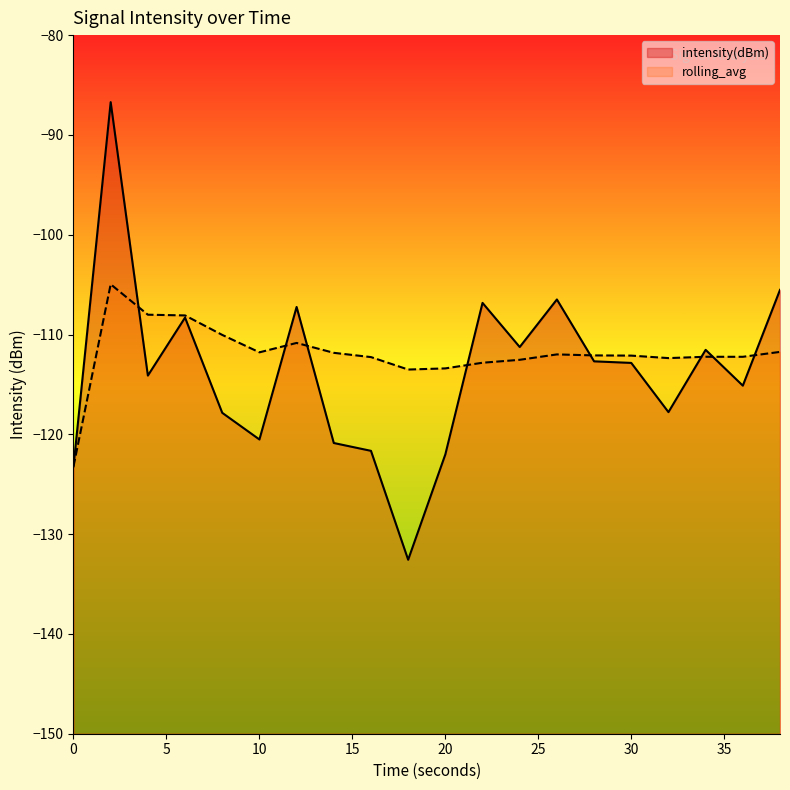

Where does the intensity(dBm) series first go above -112?

2